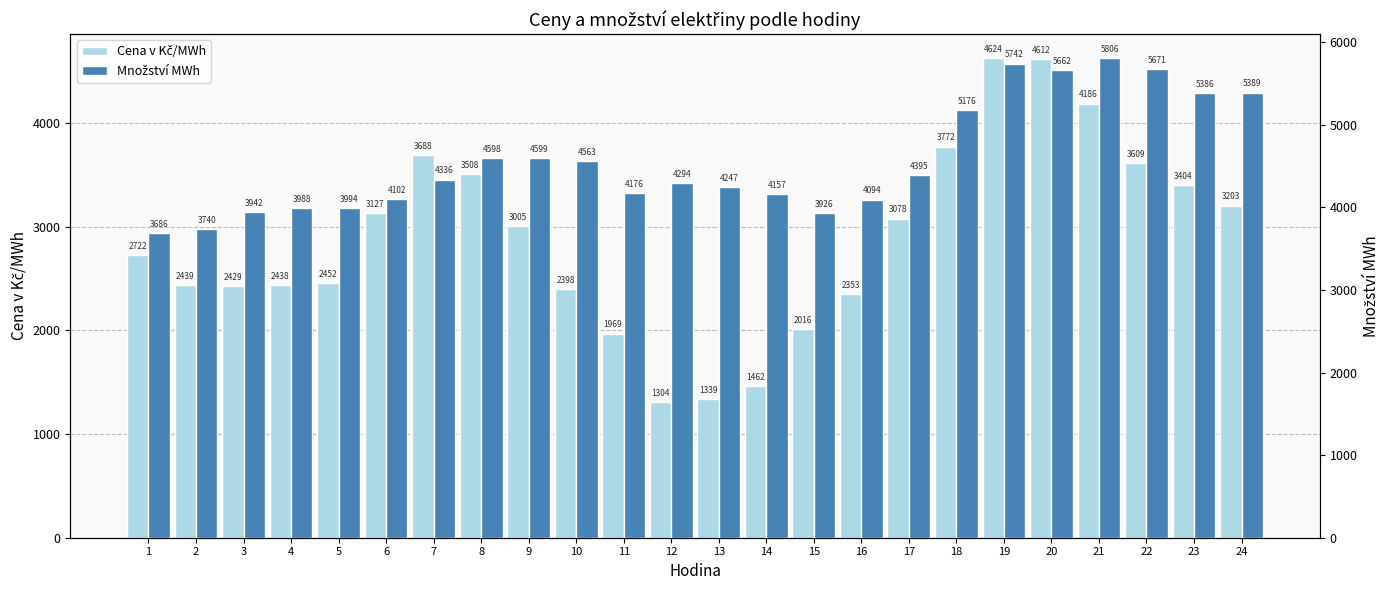

True or false: Množství MWh has a value of 6657.0 at 3.

False